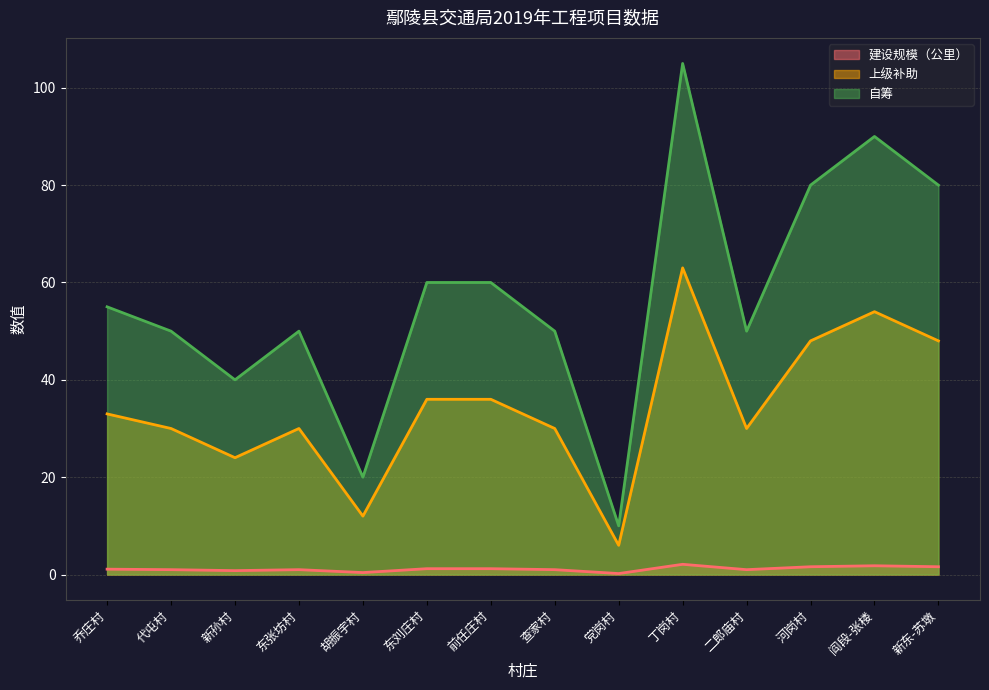

How many distinct data groups are displayed?

3